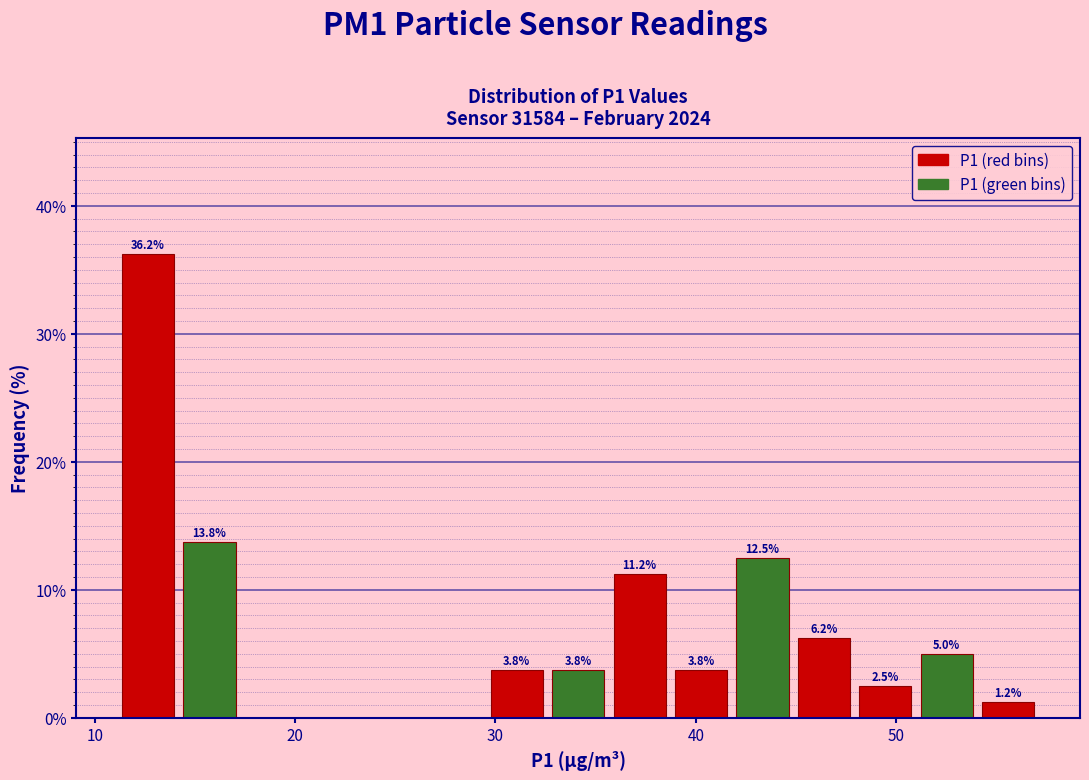

Read against the x-axis, roughly where is the centre of the tallest bar?

13